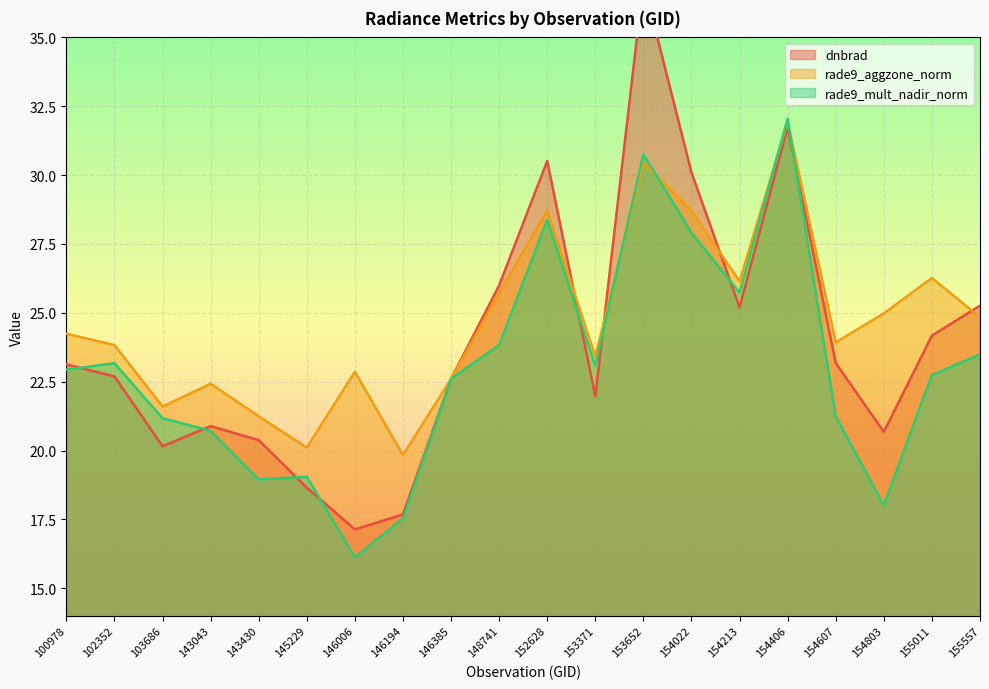

The rade9_aggzone_norm series shows 28.7 at 152628. True or false?

True